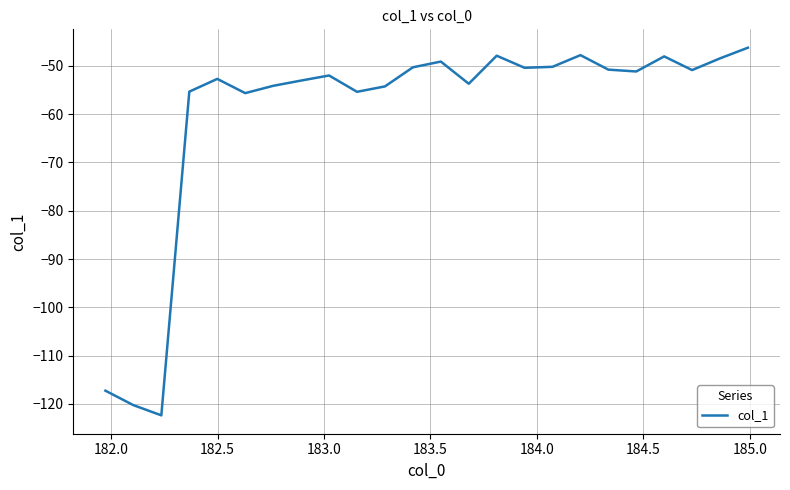

What is the difference between the maximum and minimum values?

76.1